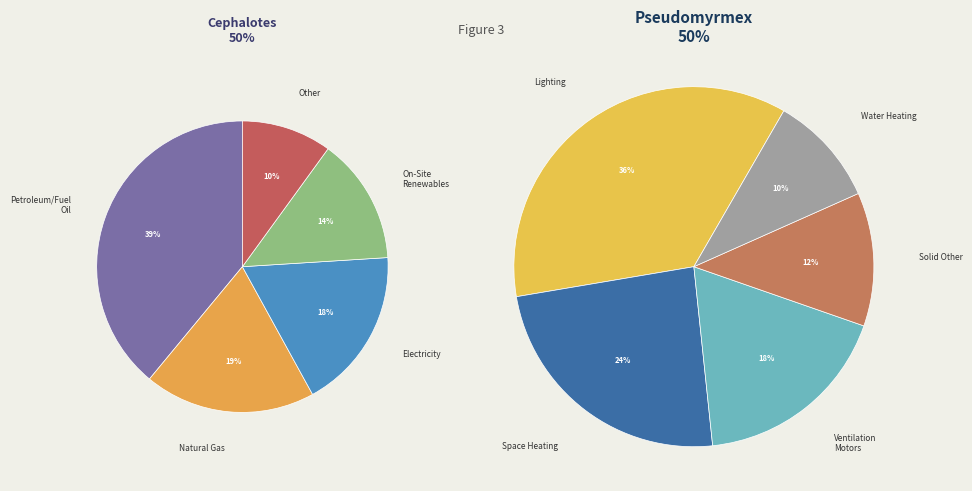

Is Cephalotes Latreille, 1802 the majority of the pie?

No